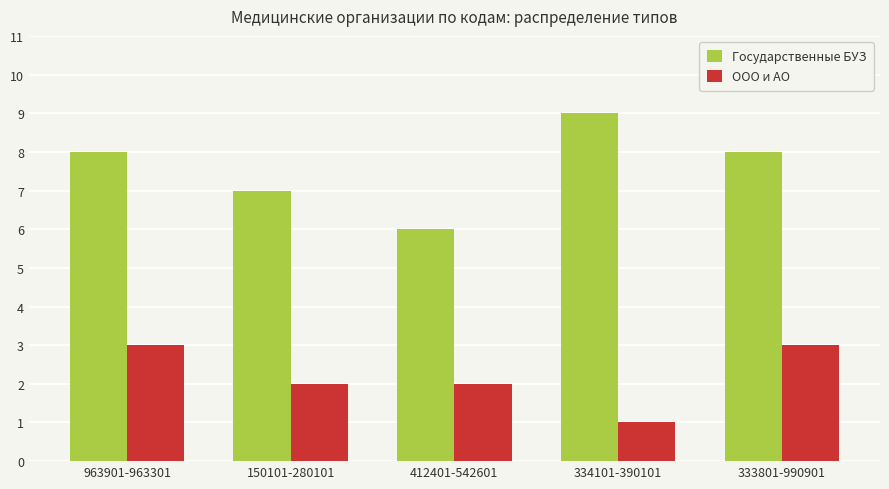

Is the value of ООО и АО at 333801-990901 greater than the value of Государственные БУЗ at 963901-963301?

No